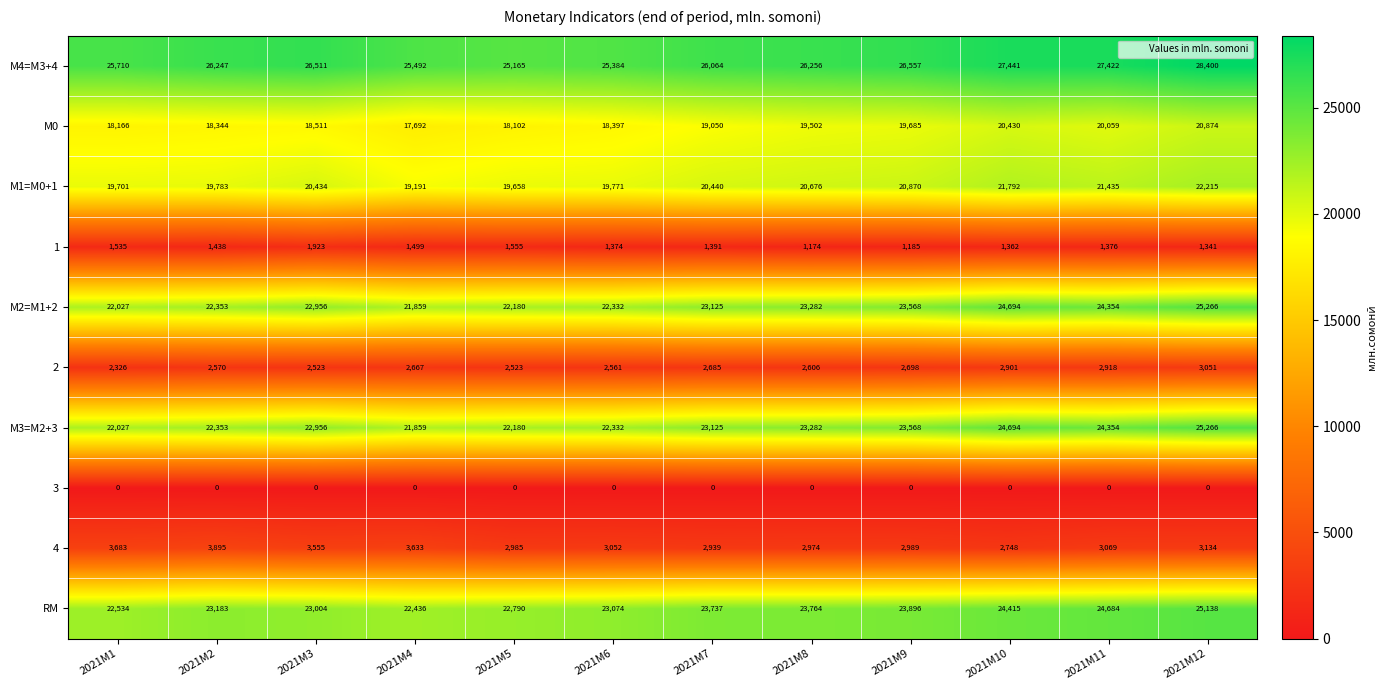

Which series has the largest total across all categories?

М4=M3+4